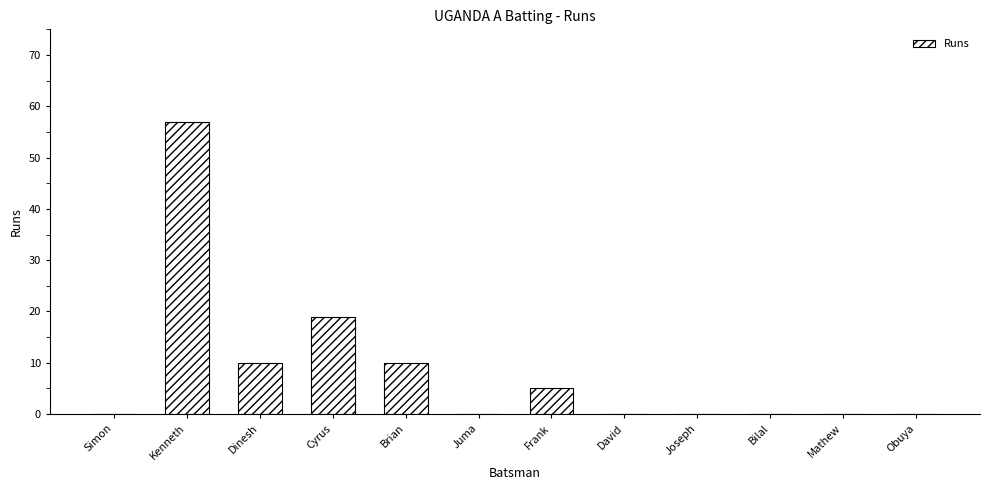

How many data points does each series have?

12